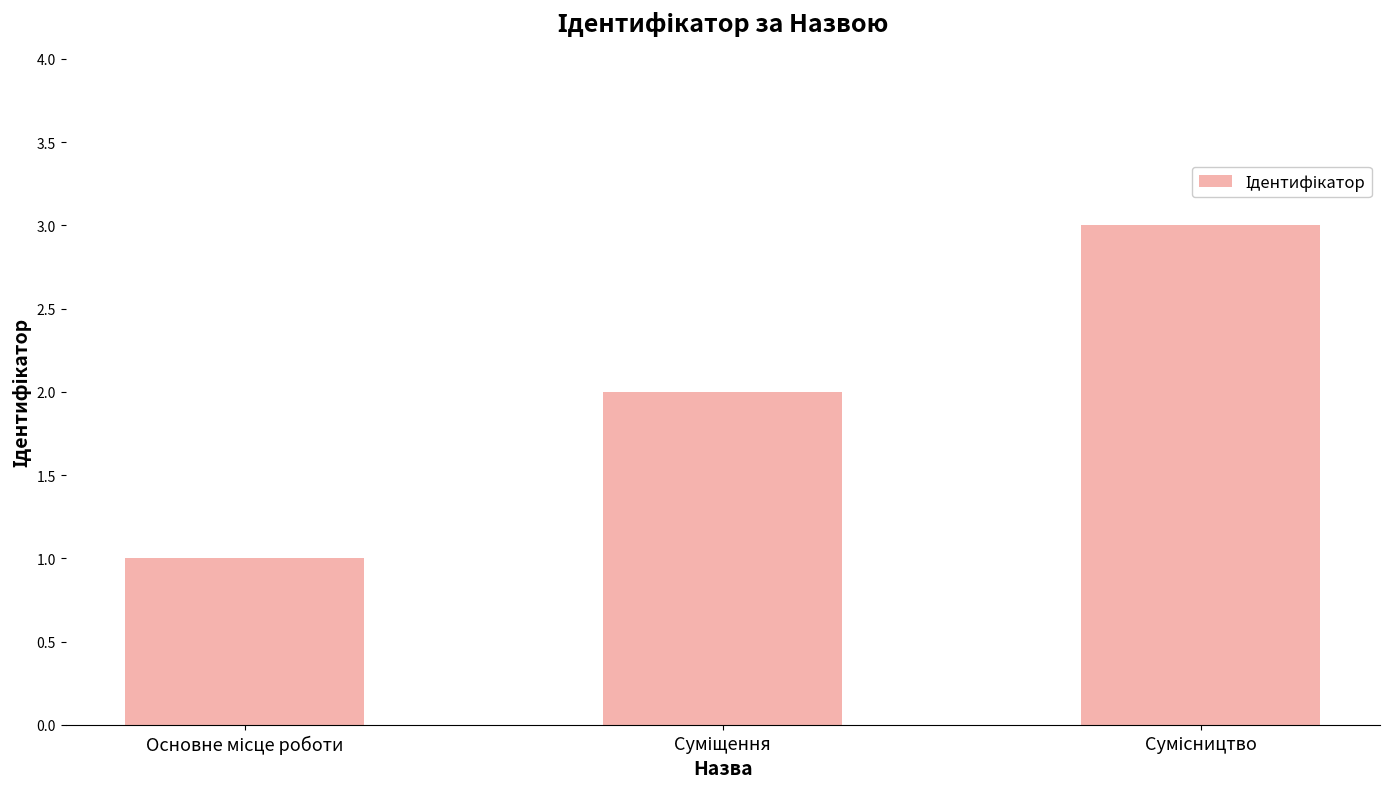

What is the sum of all values?

6